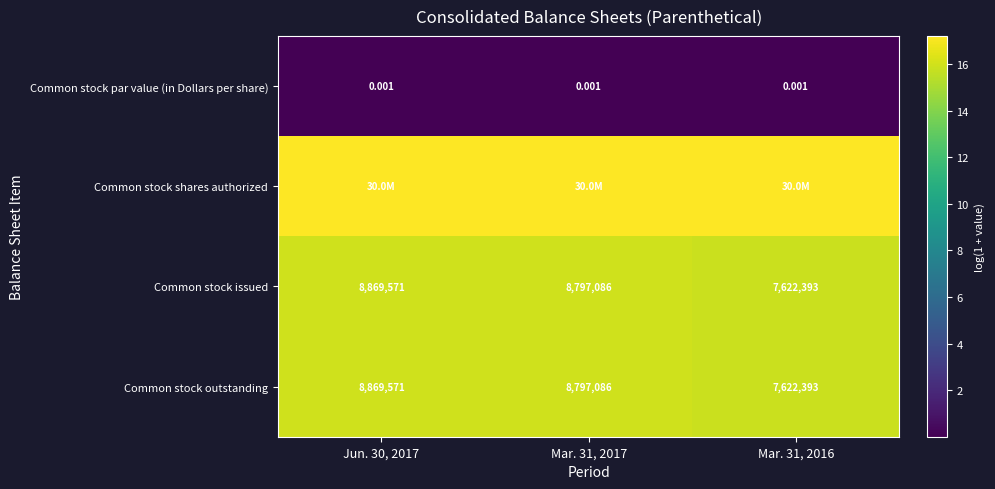

Between Jun. 30, 2017 and Mar. 31, 2016, which series saw the biggest shift?

Common stock issued